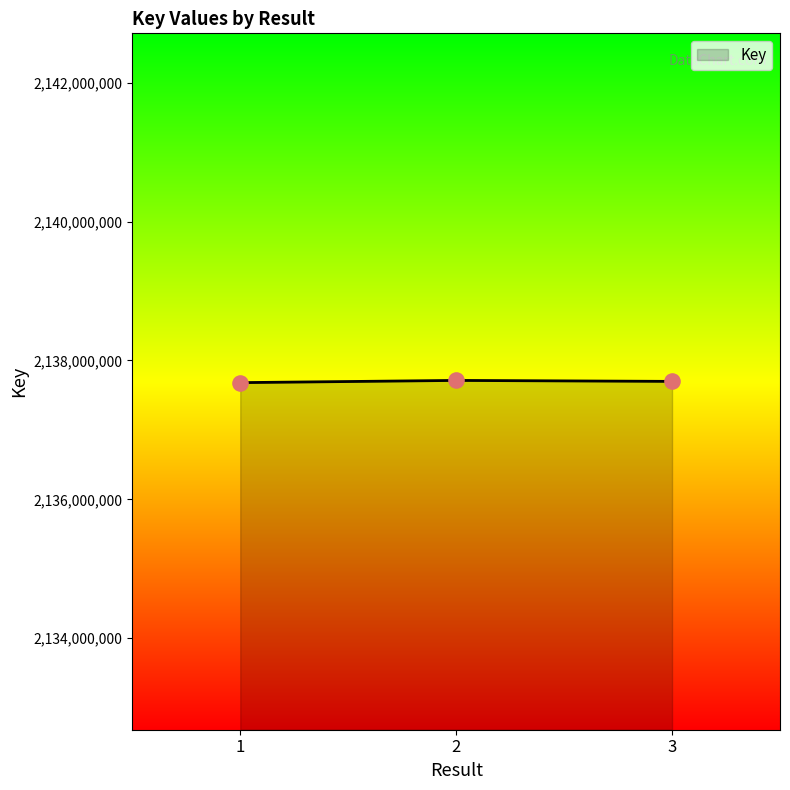

Approximately how many times larger is the value at 3 compared to 1?

1.0